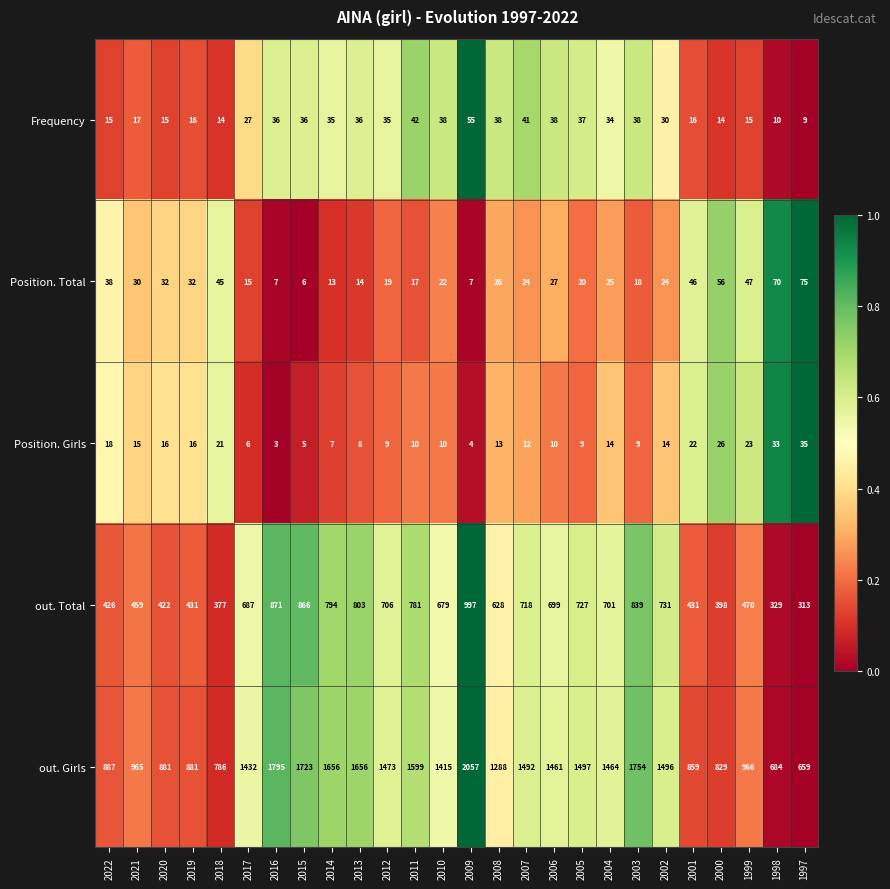

The out. Total series shows 329 at 1998. True or false?

True